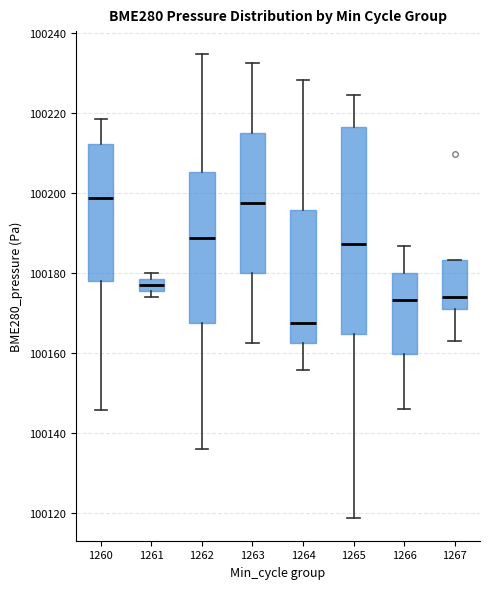

Where does the median line of the box at x = 1267 sit on the y-axis? The values are not printed on the chart, so give them approximately, as read against the axis.

100174